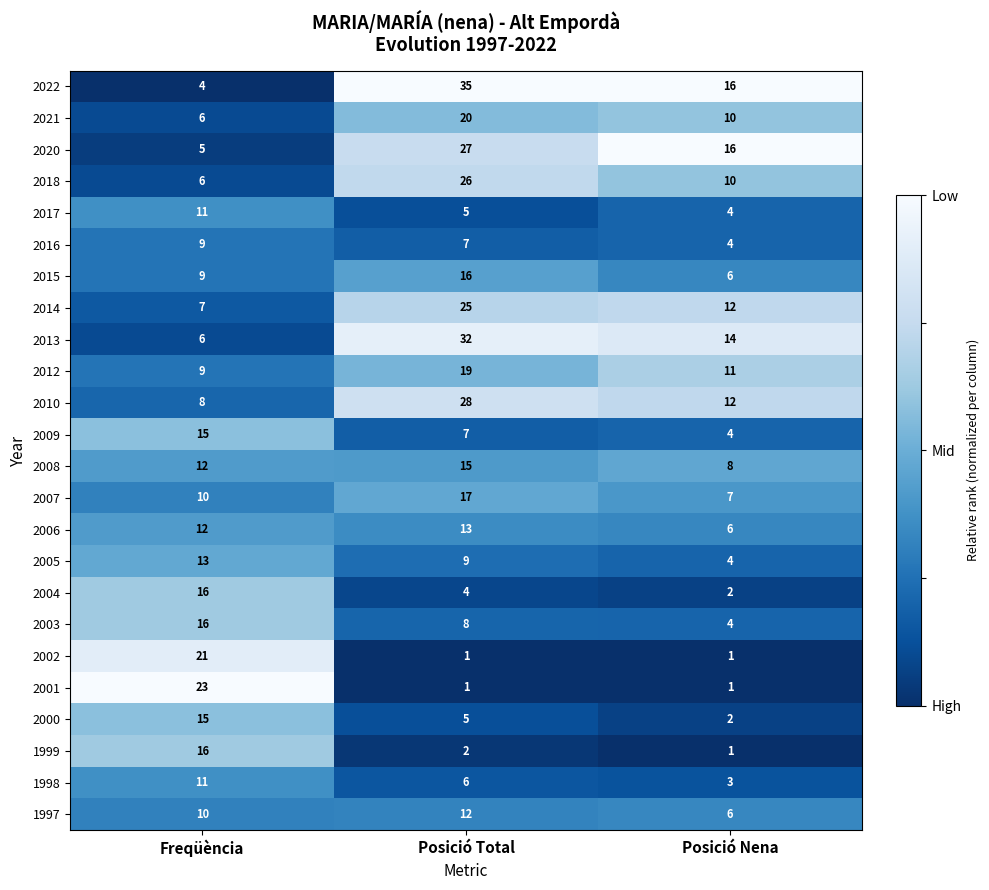

What is the maximum value shown in the chart?

35